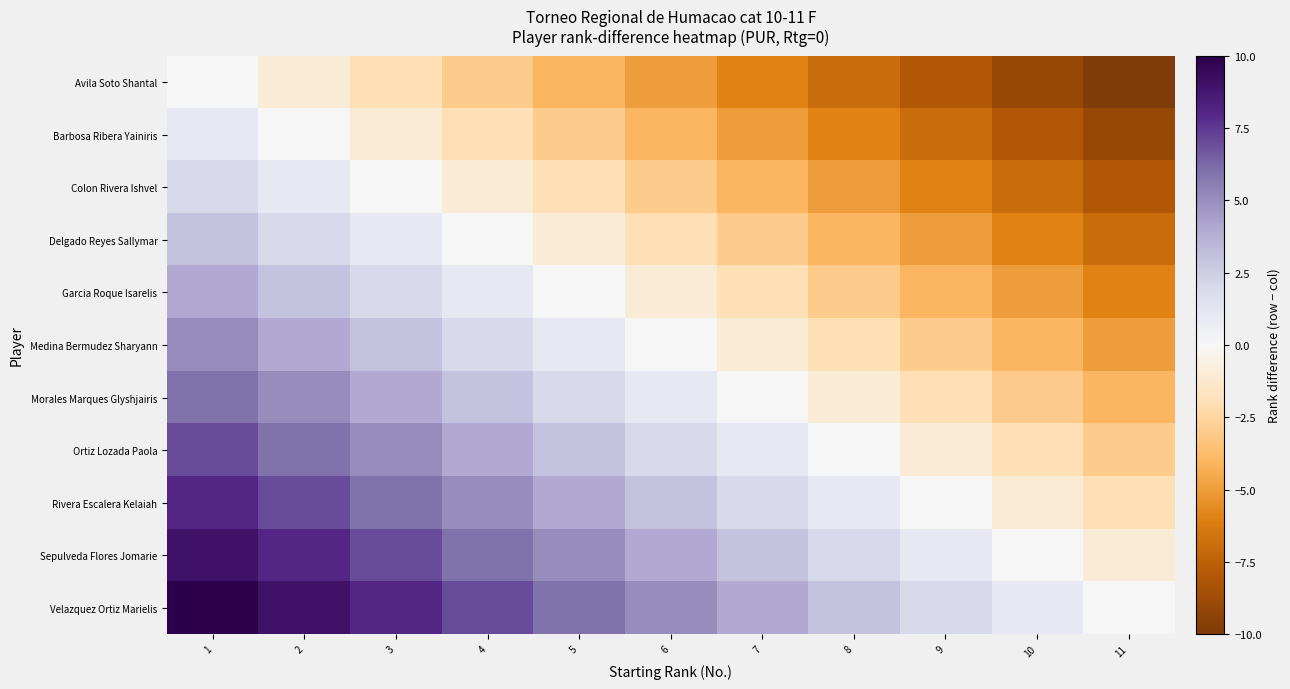

At which category is the sum across all series the highest?

1